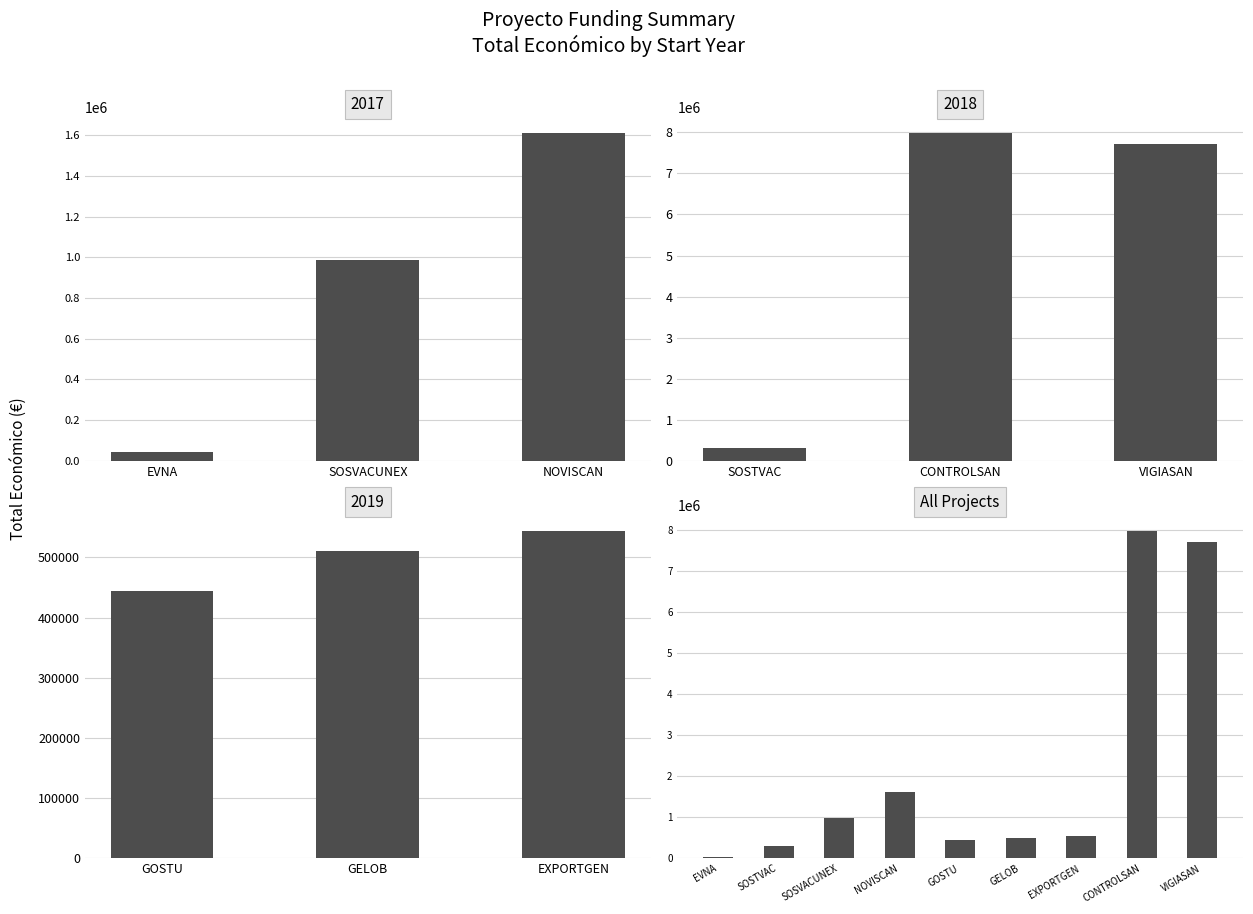

Which category has the lowest value across all series?

EVNA